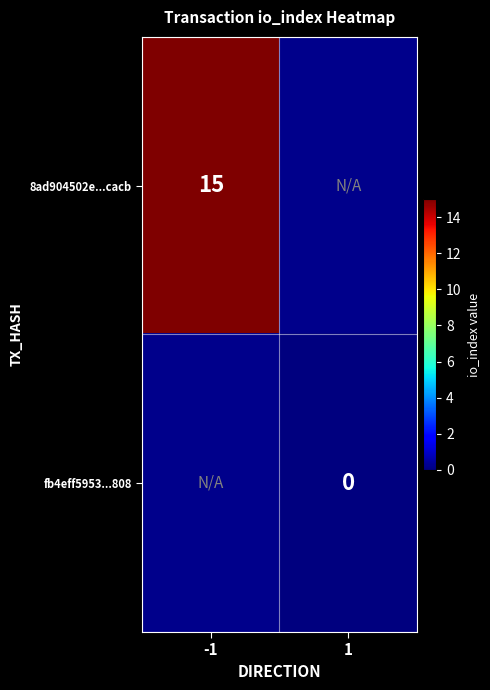

Is it true that 8ad904502e...cacb equals 9 at -1?

False